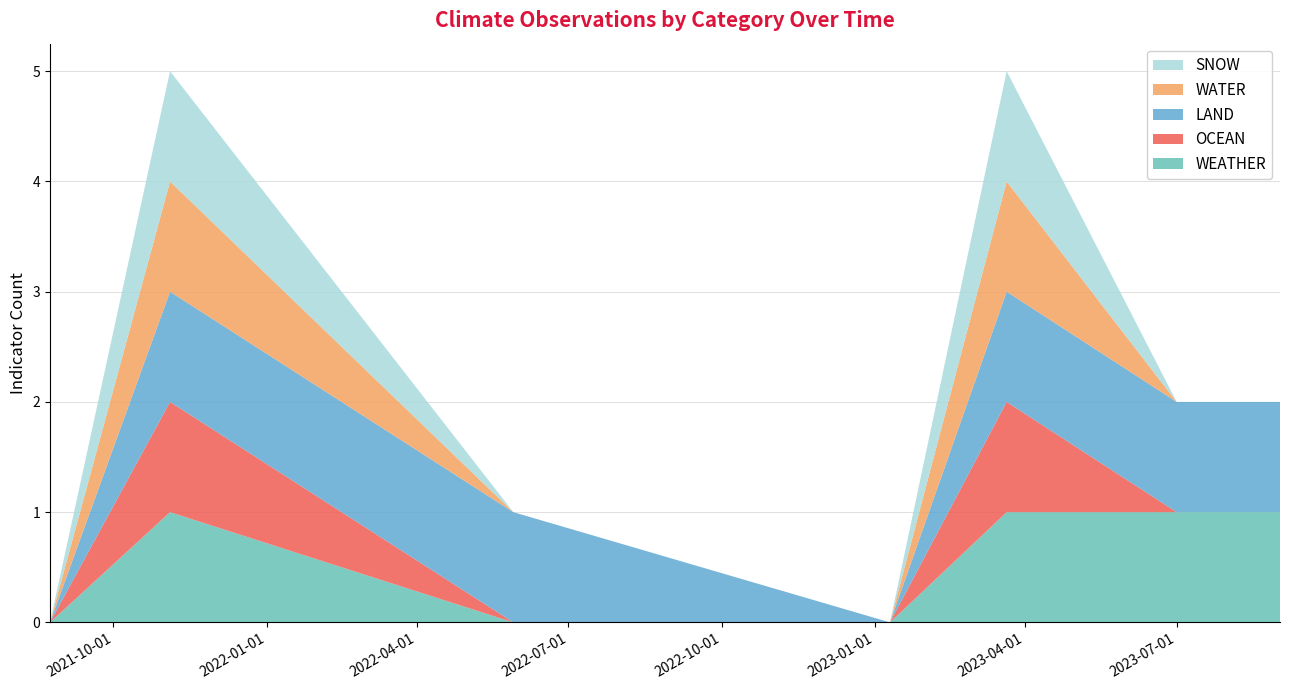

Reading left to right, what are all the values shown in this chart?

WEATHER: 2021-08-24=0	2021-11-04=1	2022-05-29=0	2023-01-10=0	2023-03-21=1	2023-07-01=1	2023-09-01=1
OCEAN: 2021-08-24=0	2021-11-04=1	2022-05-29=0	2023-01-10=0	2023-03-21=1	2023-07-01=0	2023-09-01=0
LAND: 2021-08-24=0	2021-11-04=1	2022-05-29=1	2023-01-10=0	2023-03-21=1	2023-07-01=1	2023-09-01=1
WATER: 2021-08-24=0	2021-11-04=1	2022-05-29=0	2023-01-10=0	2023-03-21=1	2023-07-01=0	2023-09-01=0
SNOW: 2021-08-24=0	2021-11-04=1	2022-05-29=0	2023-01-10=0	2023-03-21=1	2023-07-01=0	2023-09-01=0